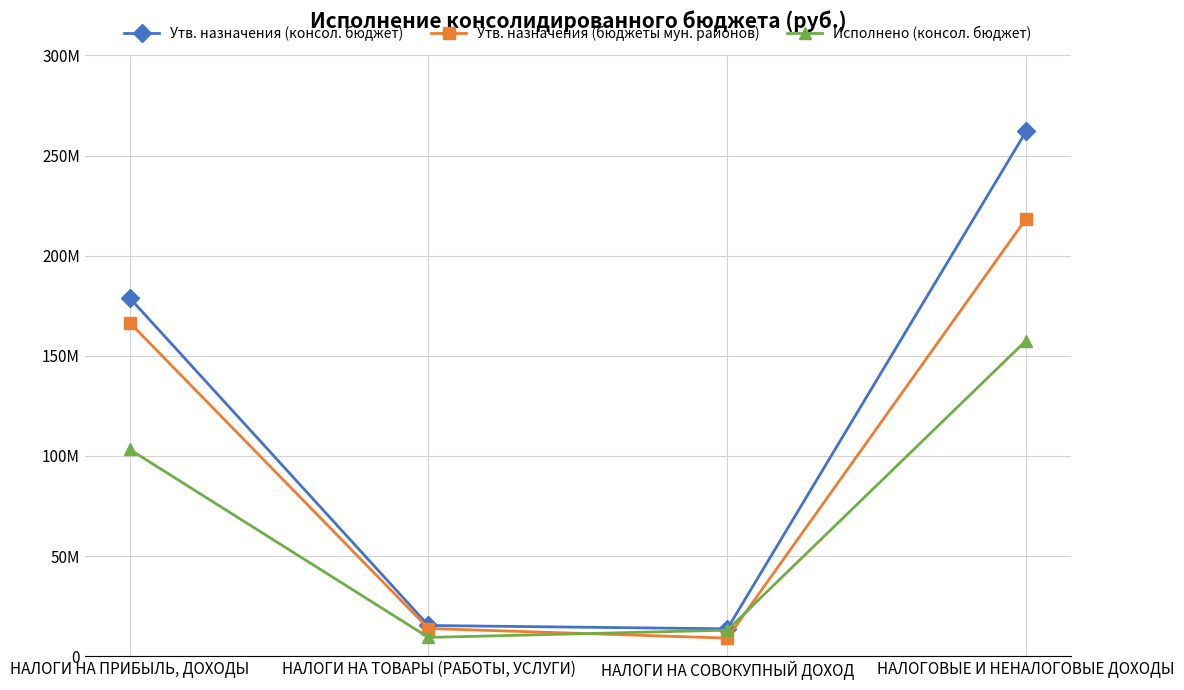

What are all the series names shown in the legend?

Утв. назначения (консол. бюджет), Утв. назначения (бюджеты мун. районов), Исполнено (консол. бюджет)